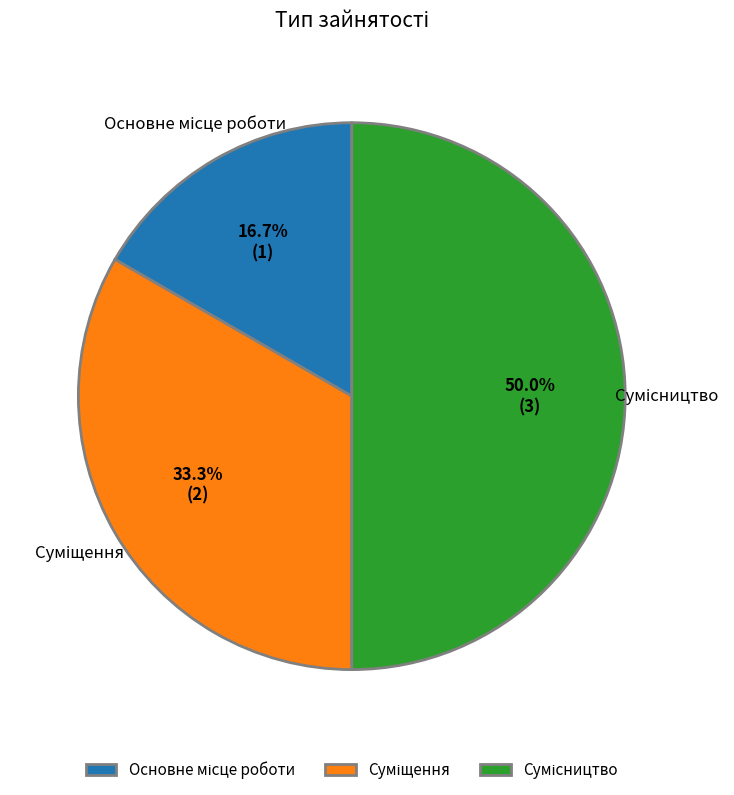

How many slices are in this pie chart?

3